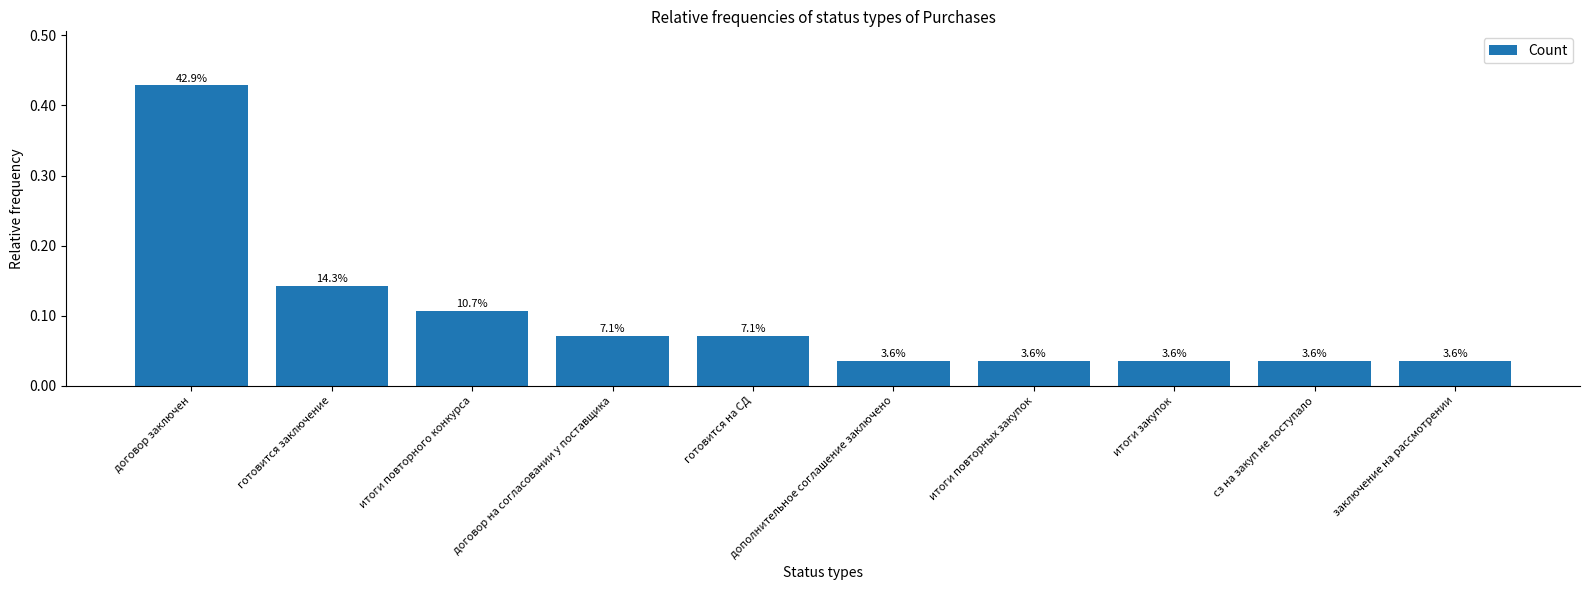

What is the difference between the maximum and minimum values?

0.4